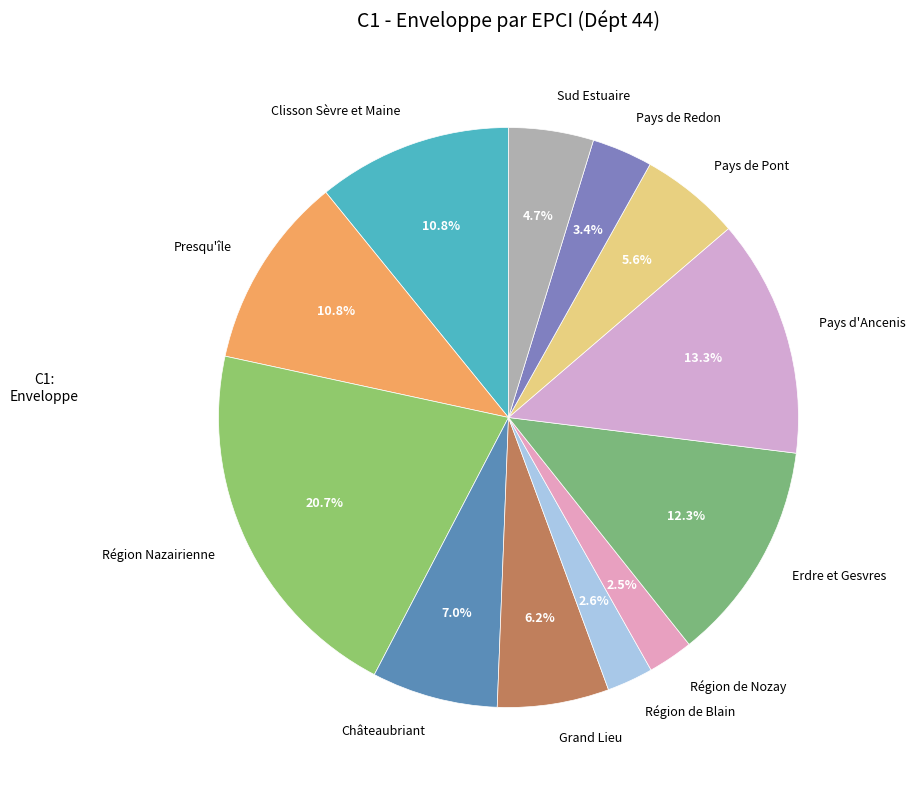

Is the sum of Pays de Redon and Grand Lieu greater than half?

No